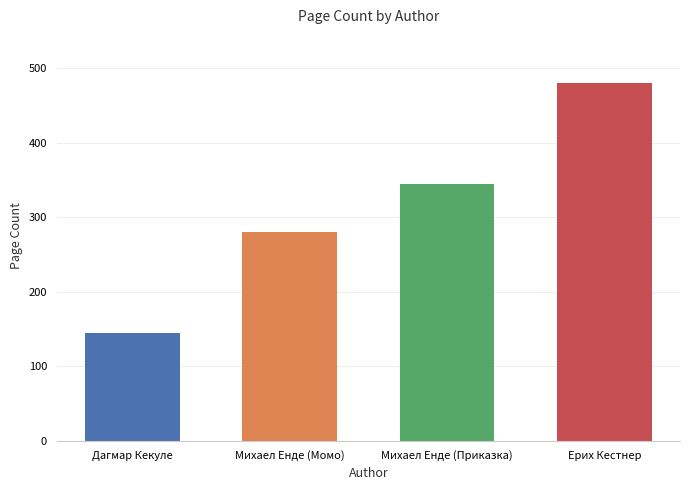

What is the sum of all values?

1248